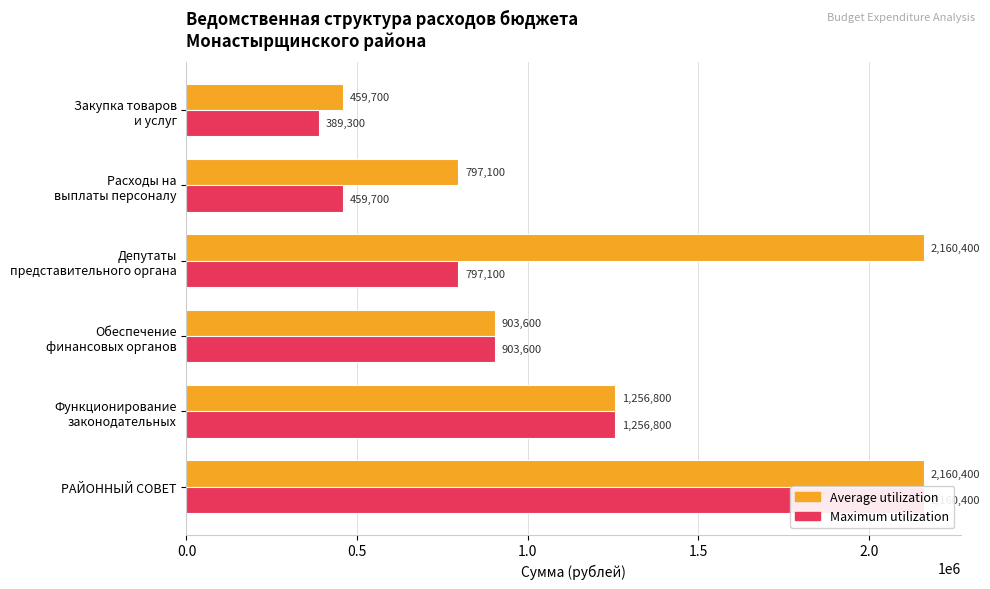

How many data points in Maximum utilization are less than 903600?

3